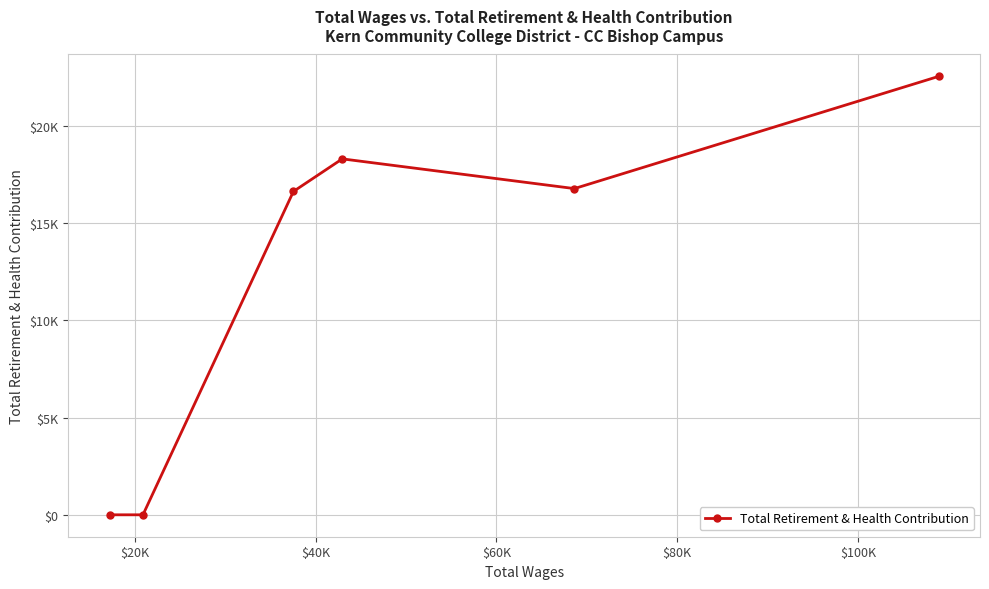

Does the chart have visible grid lines?

Yes